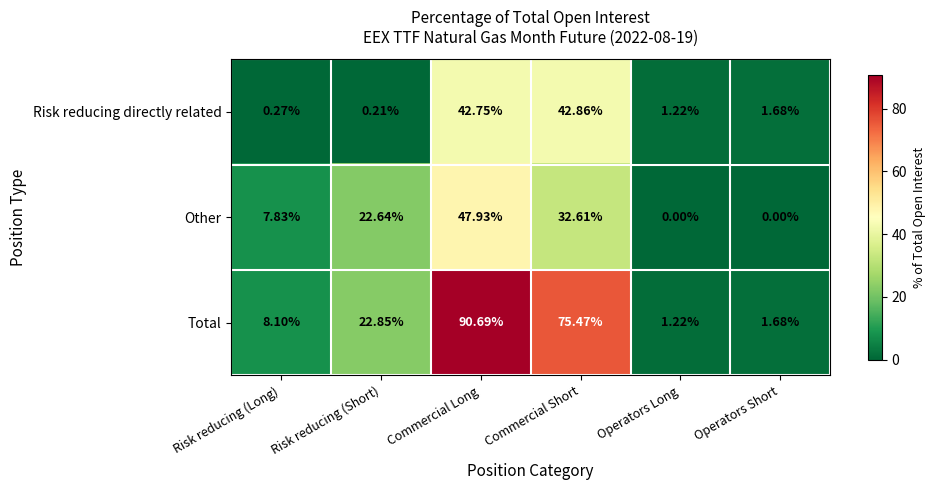

What is the spread (max minus min) of values at Risk reducing (Long)?

7.8